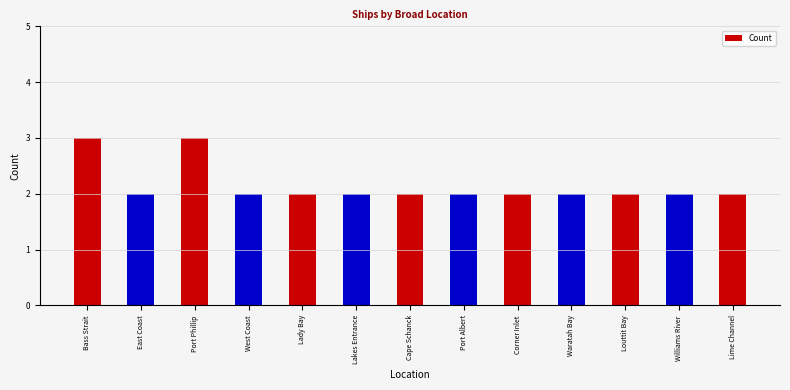

What is the maximum value shown in the chart?

3